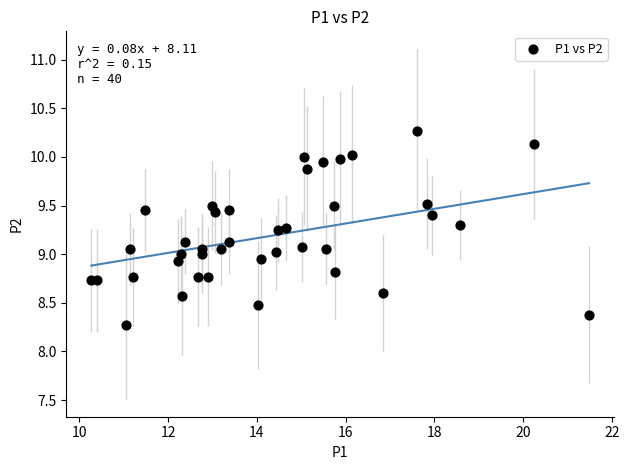

What is the range of Y values (max minus min)?

2.0